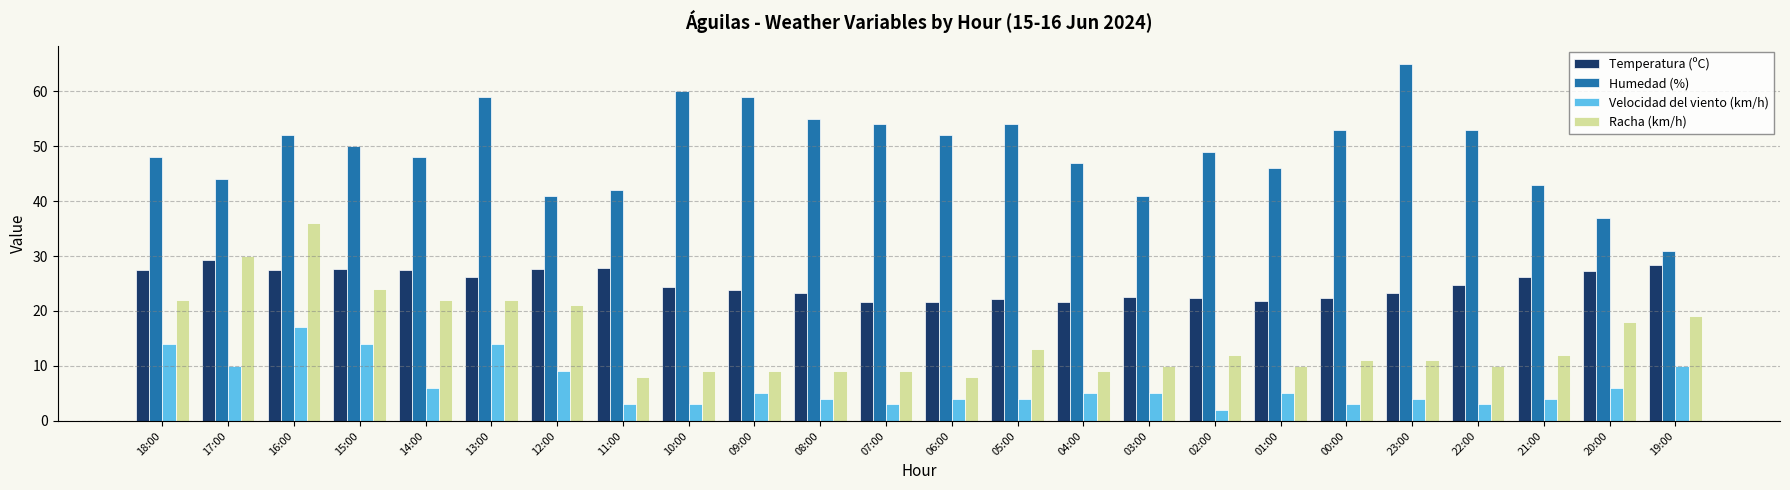

How many values in the Racha (km/h) series are below 12?

12